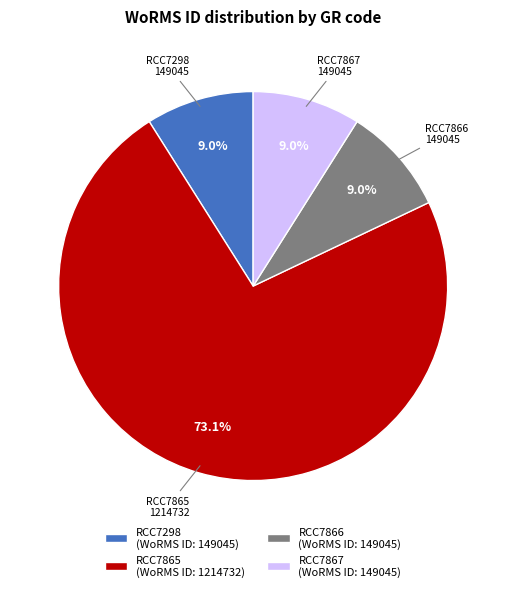

True or false: RCC7865 accounts for 73% of the total.

True